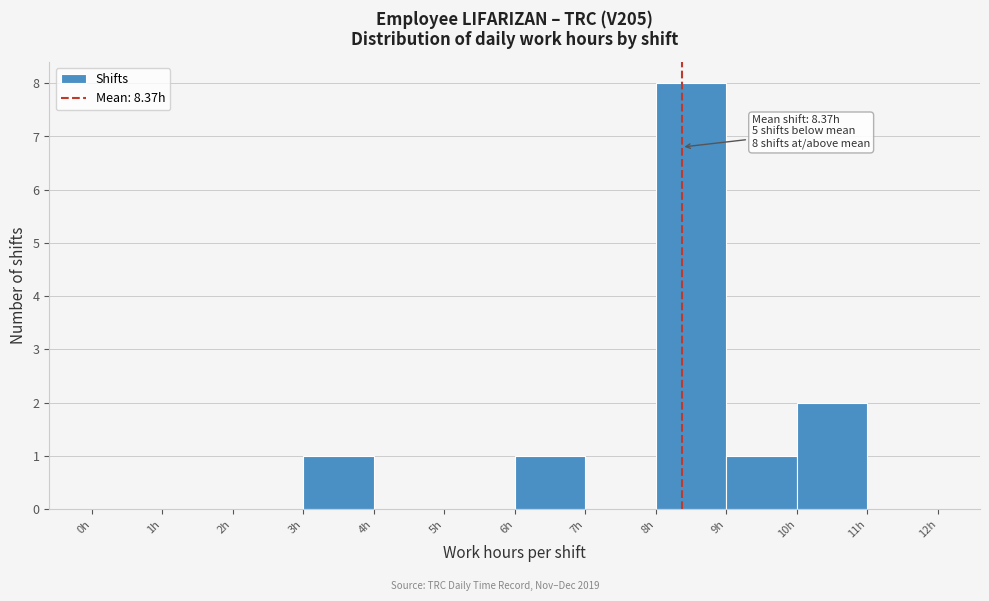

Over which range of the x-axis is the bar tallest?

8 to 9